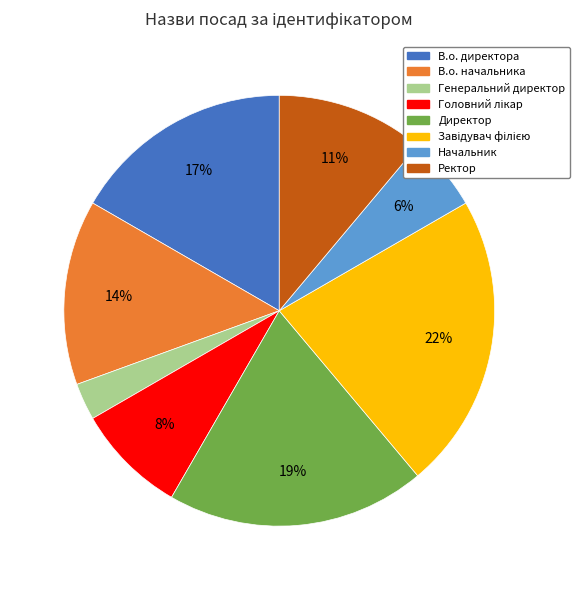

Is there a majority slice in this chart?

No